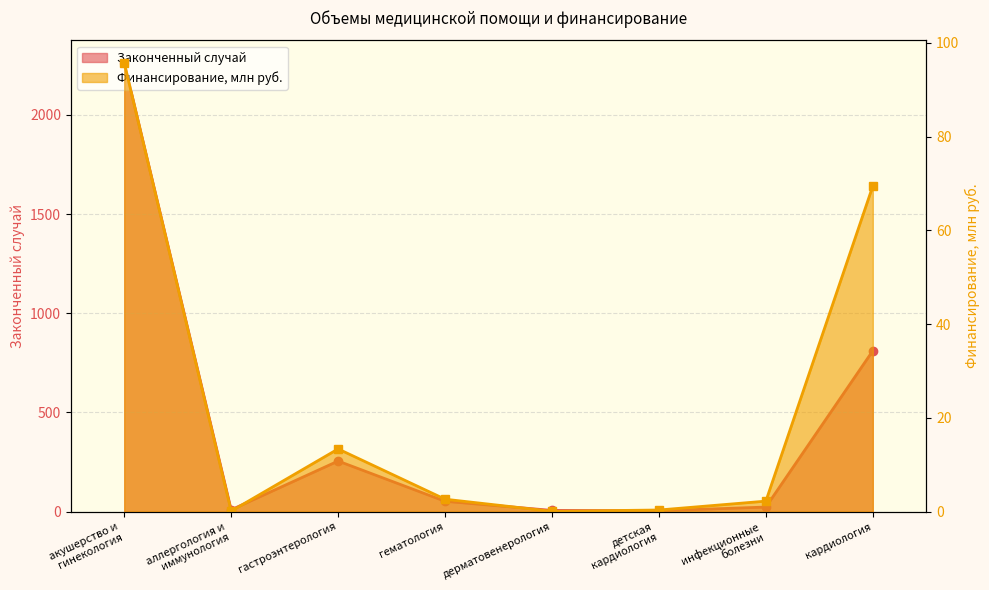

At which category does Финансирование, руб. reach its first local valley?

аллергология и
иммунология